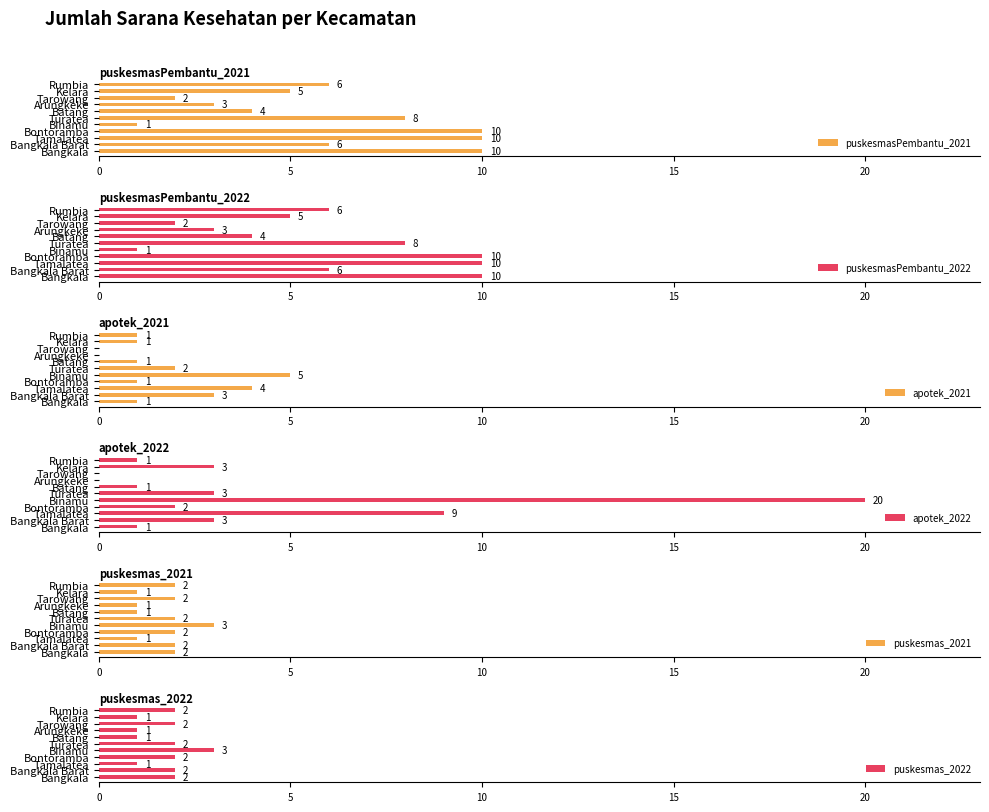

What is the difference between the maximum and minimum values in the puskesmas_2022 series?

2